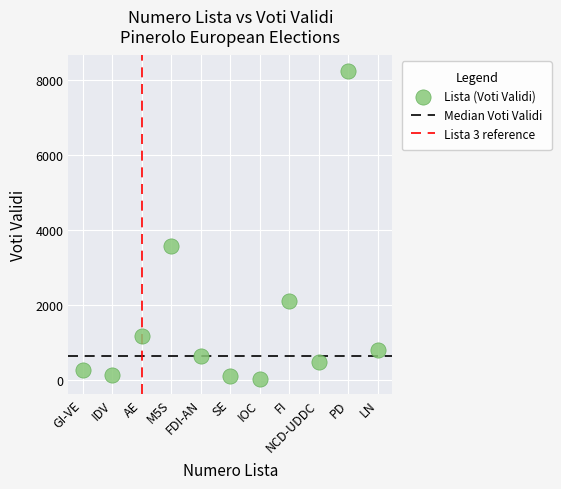

What is the average Y value?

1596